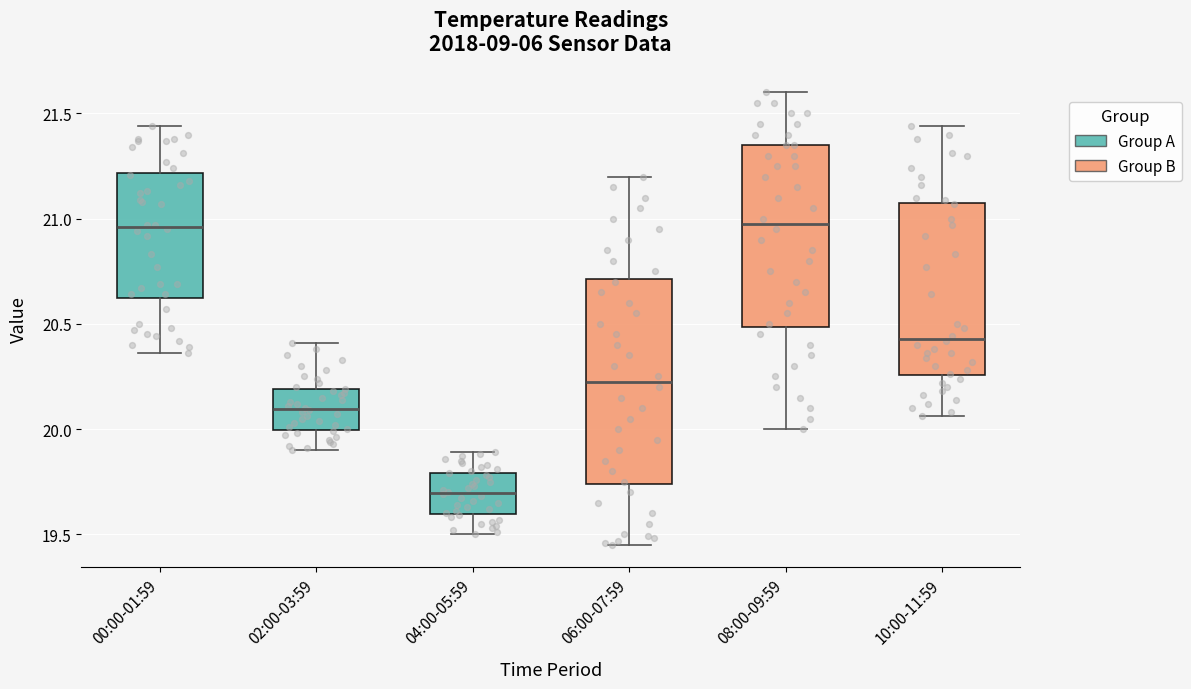

Comparing the boxes themselves (not the whiskers), which one is the tallest?

06:00-07:59